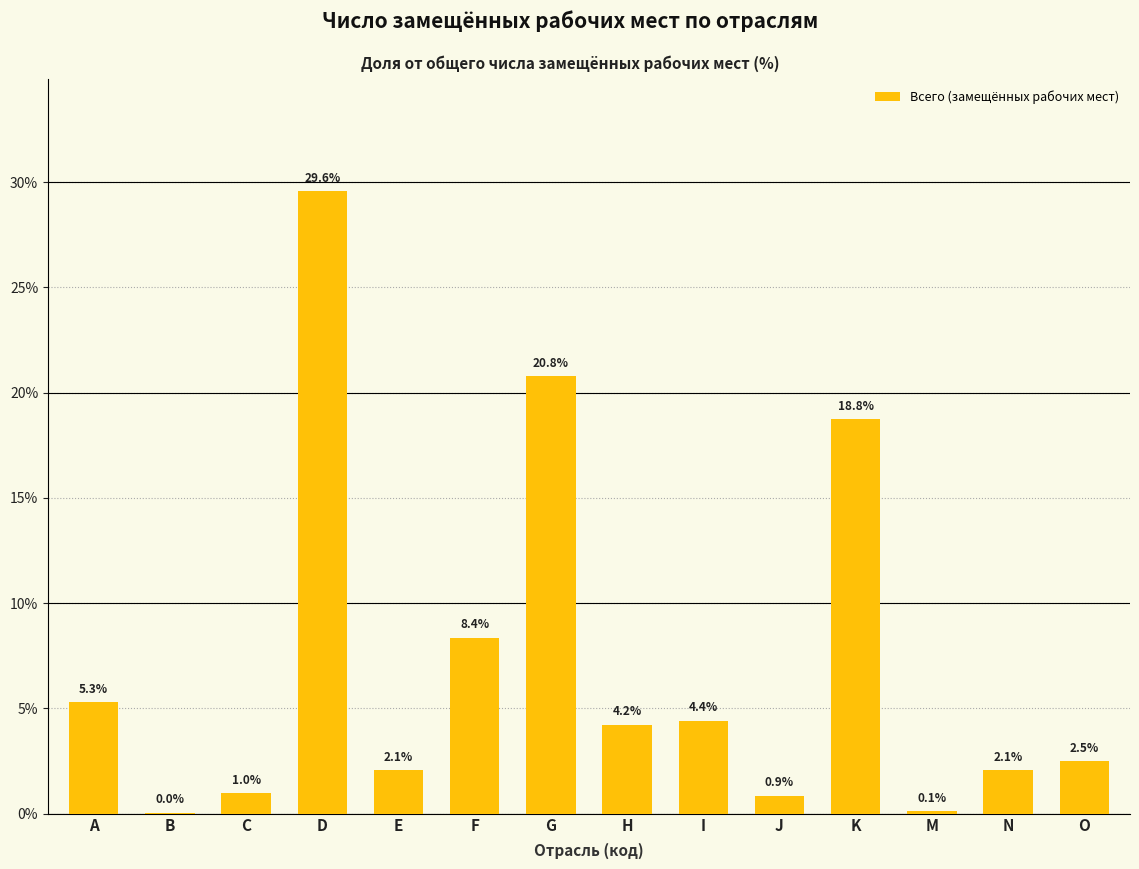

At which category does the chart reach its peak across all series?

D